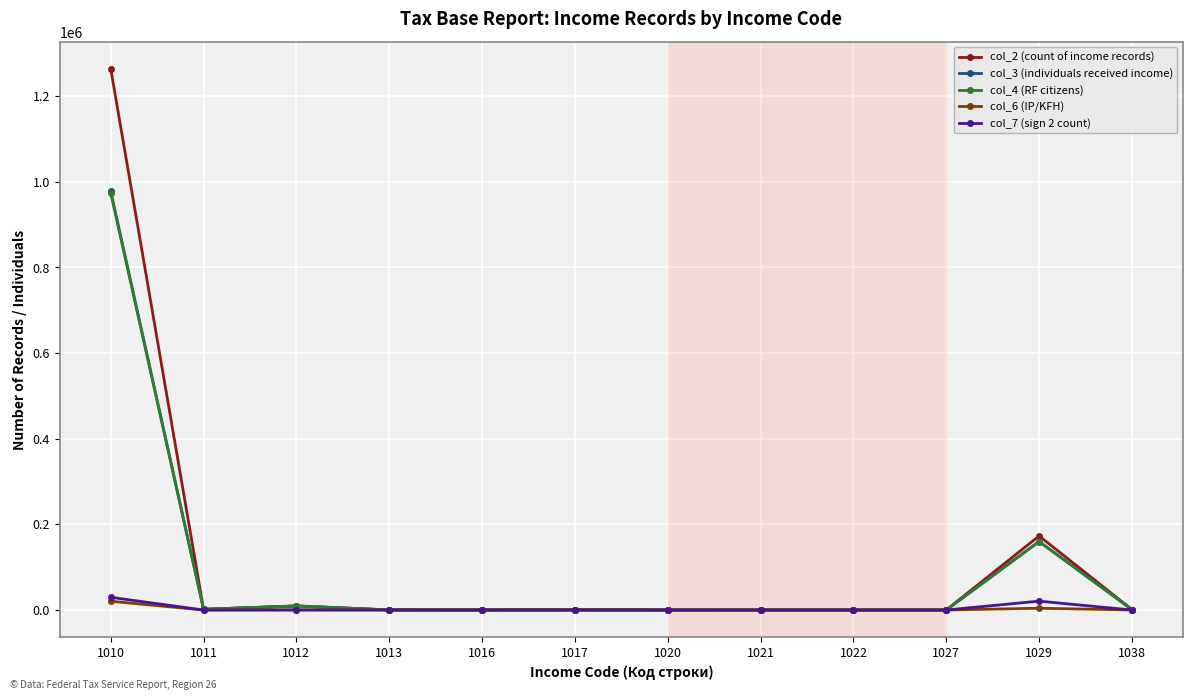

What is the maximum value shown in the chart?

1264276